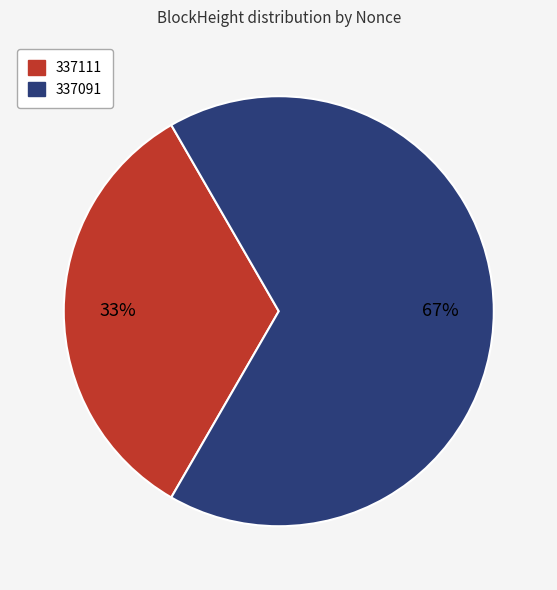

The 337091 slice represents 99% of the pie. True or false?

False